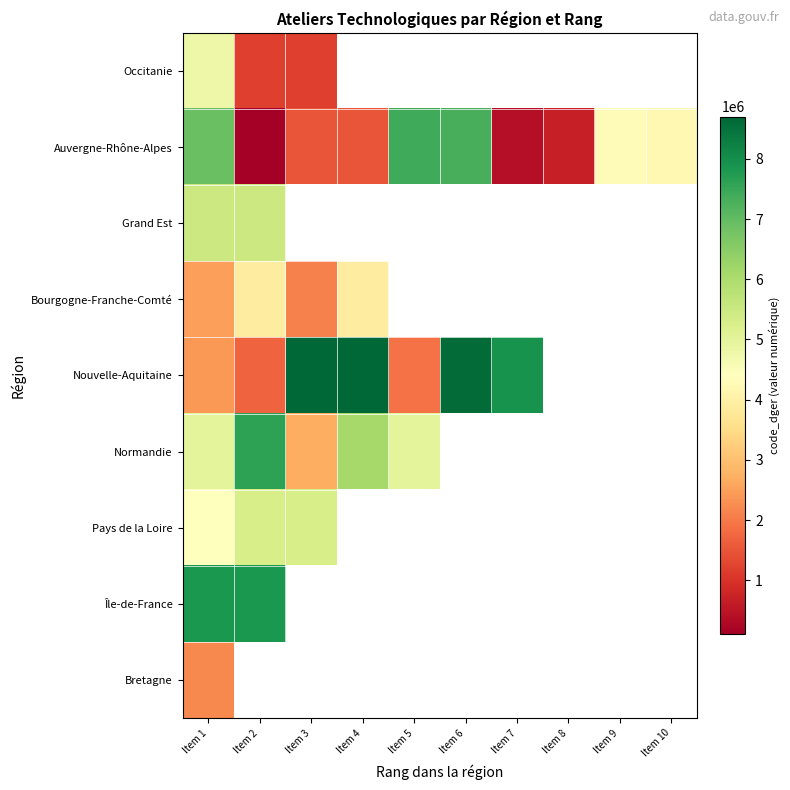

Which has a higher value, Item 5 or Item 1?

Item 1